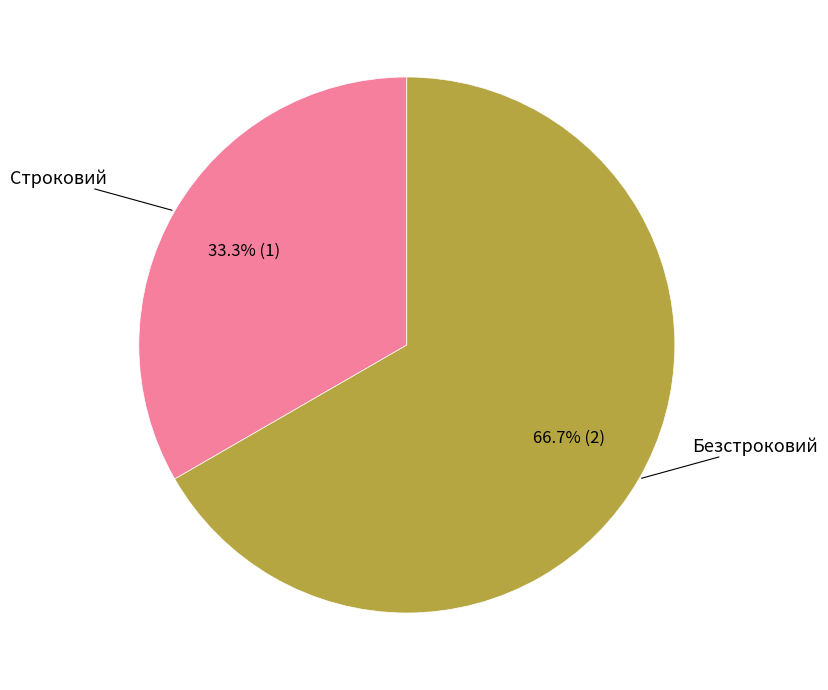

Is there any slice that represents more than half of the pie?

Yes